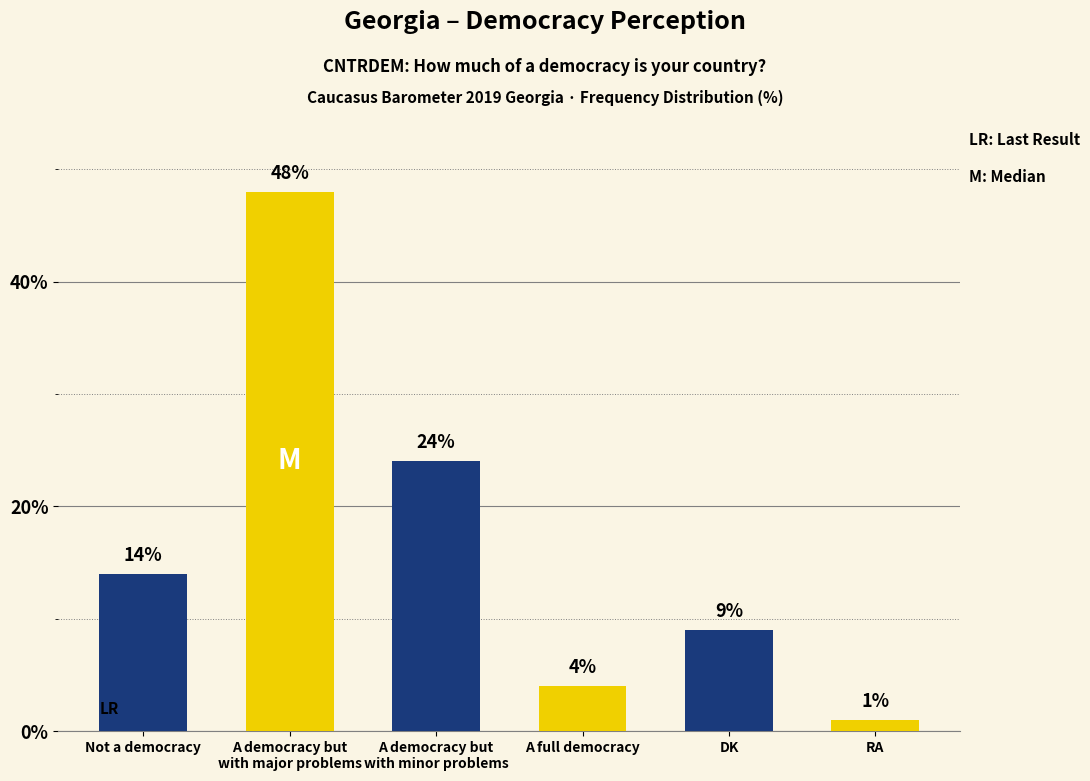

What is the label of the 2nd bar from the right?

DK